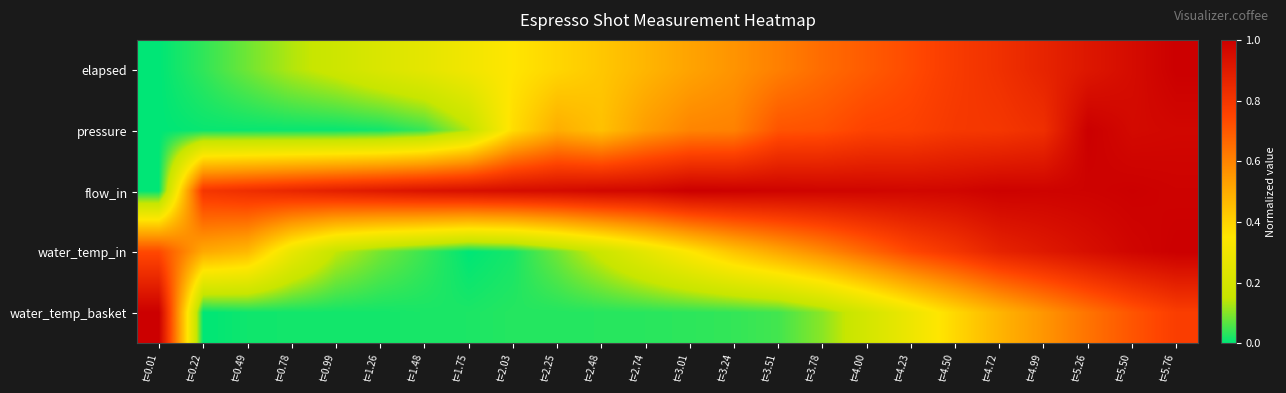

What is the difference between the highest and lowest values at t=5.76?

0.2